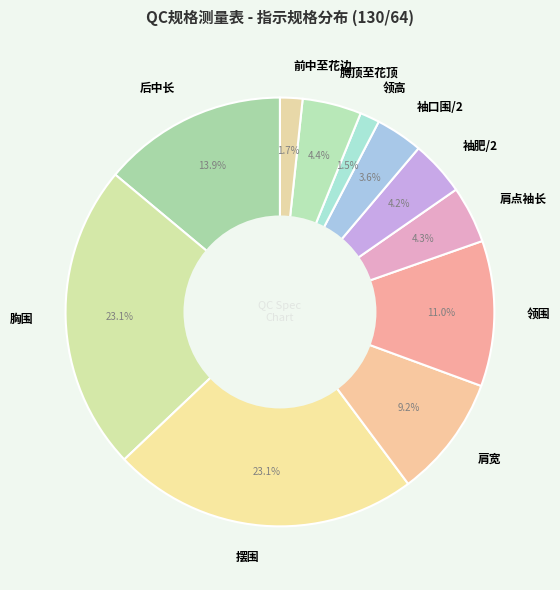

How many slices are in this pie chart?

11